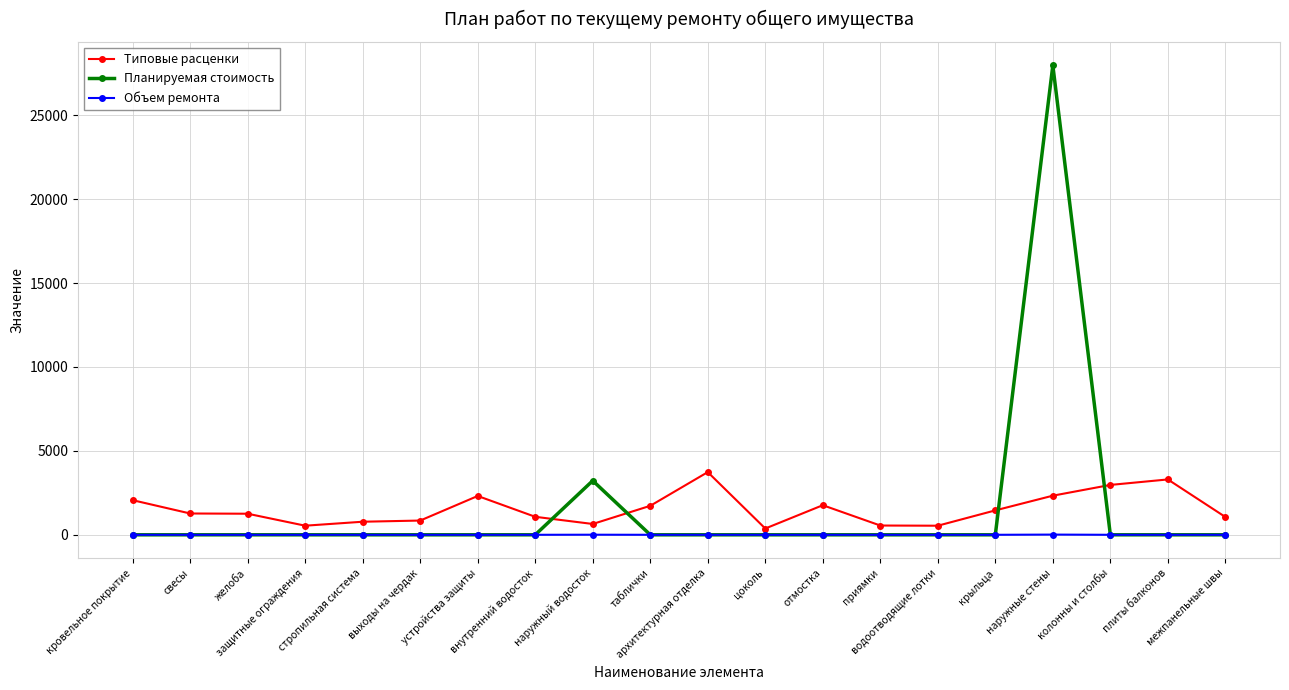

True or false: Типовые расценки has a value of 2331.0 at наружные стены.

True